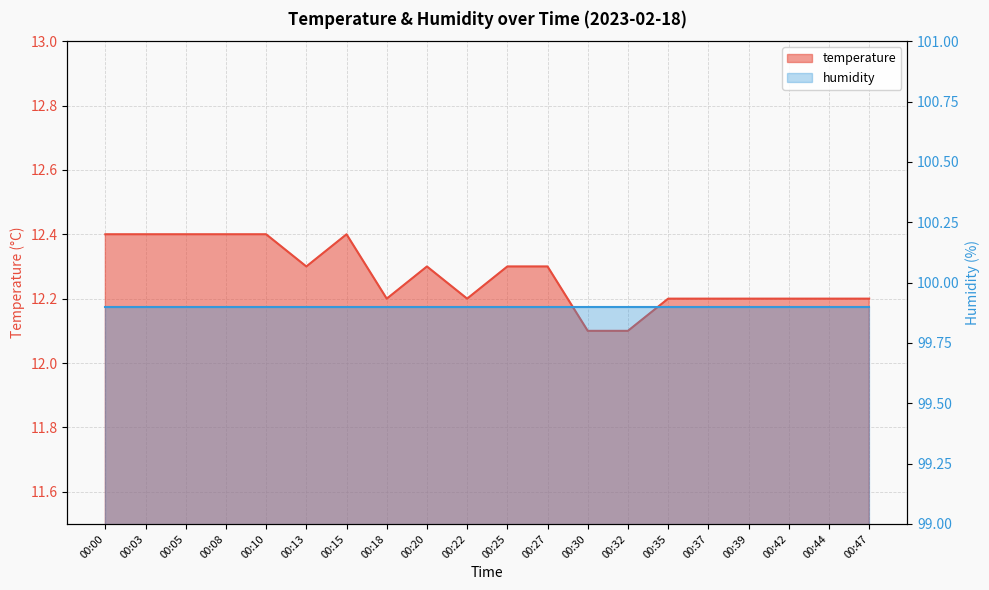

Where is the first local minimum?

00:13